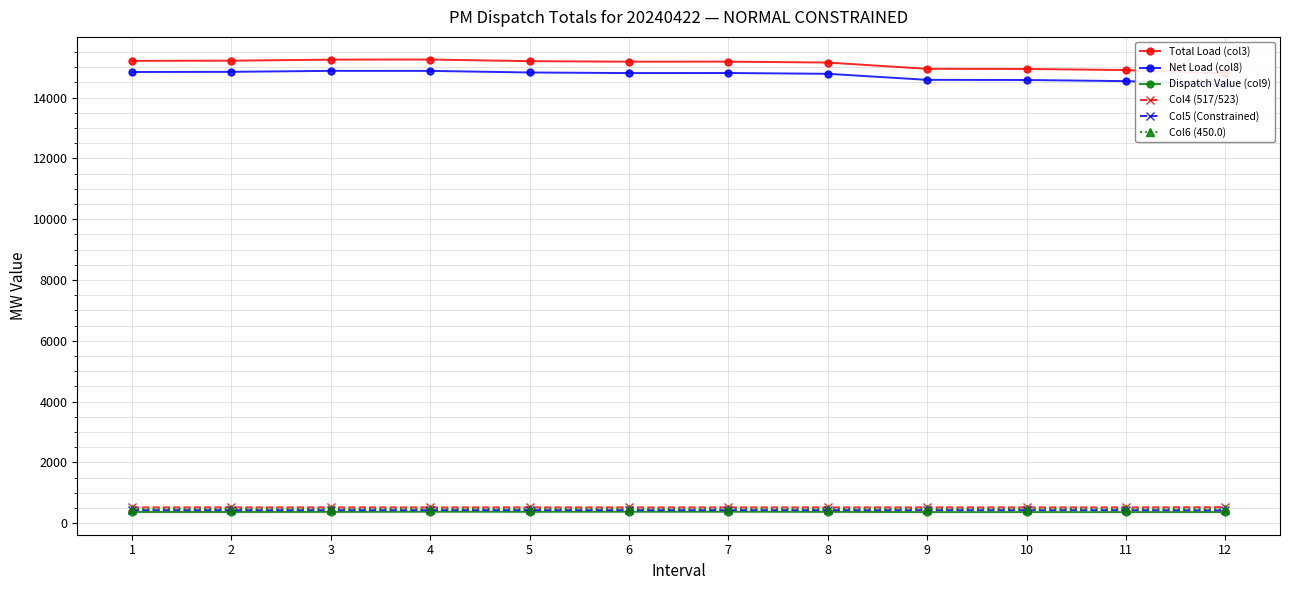

Which category has the lowest value in the Net Load (col8) series?

12